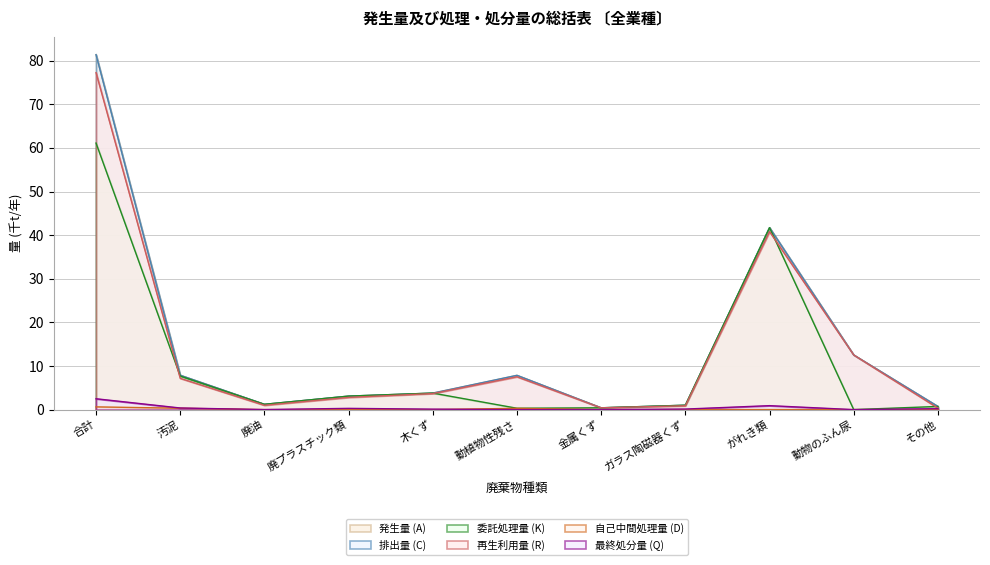

What are all the series names shown in the legend?

発生量 (A), 排出量 (C), 委託処理量 (K), 再生利用量 (R), 自己中間処理量 (D), 最終処分量 (Q)